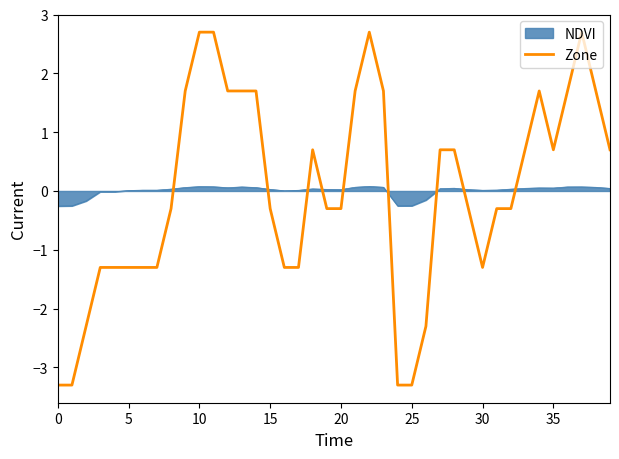

Rank the series by their maximum value, from highest to lowest.

Zone, NDVI